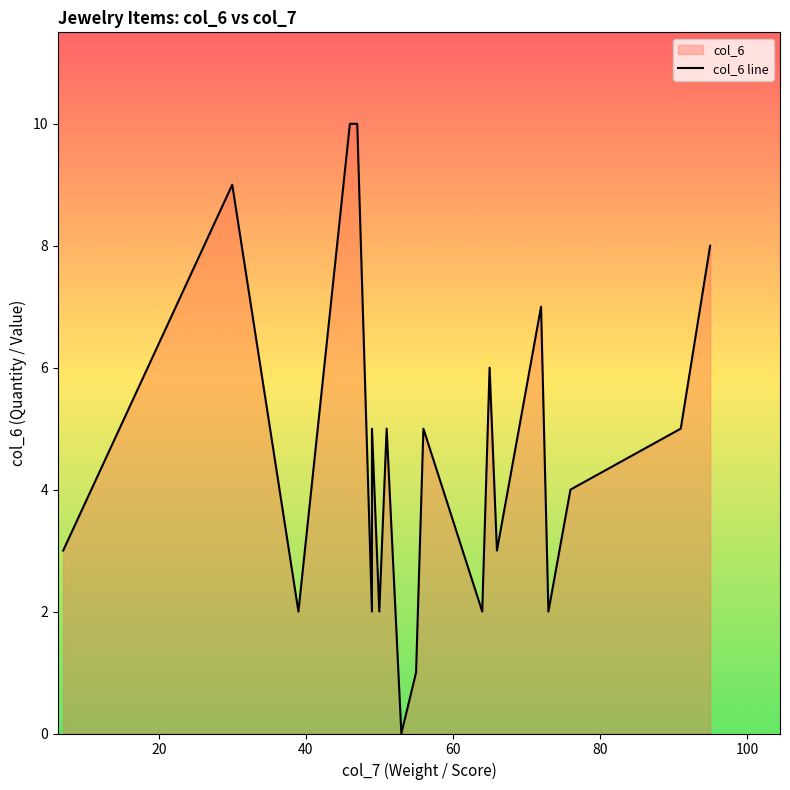

Reading left to right, transcribe all the data shown in this chart.

3	9	2	10	10	2	5	2	5	0	1	5	2	6	3	7	2	4	5	8